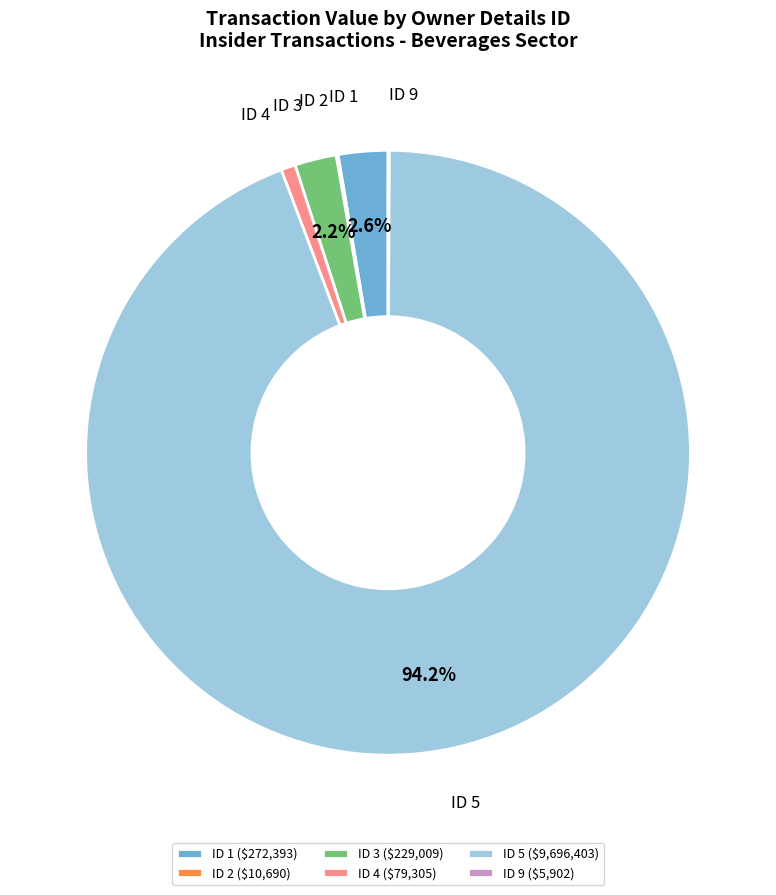

What portion of the pie excludes ID 5?

5.8%